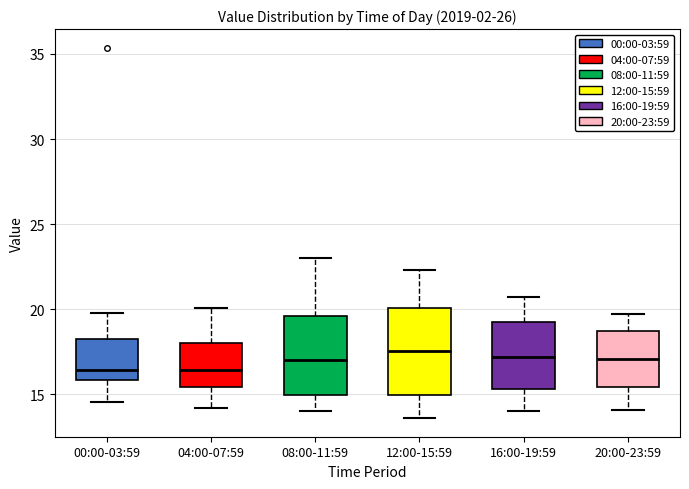

Reading left to right, read every box against the y-axis: the position of its median line, the range the box covers, and the ends of its whiskers. The values are not printed on the chart, so give them approximately, as read against the axis.

00:00-03:59: median 16.5, box 16.0 to 18.5, whiskers 14.5 to 20.0
04:00-07:59: median 16.5, box 15.5 to 18.0, whiskers 14.0 to 20.0
08:00-11:59: median 17.0, box 15.0 to 19.5, whiskers 14.0 to 23.0
12:00-15:59: median 17.5, box 15.0 to 20.0, whiskers 13.5 to 22.5
16:00-19:59: median 17.0, box 15.5 to 19.5, whiskers 14.0 to 20.5
20:00-23:59: median 17.0, box 15.5 to 18.5, whiskers 14.0 to 19.5